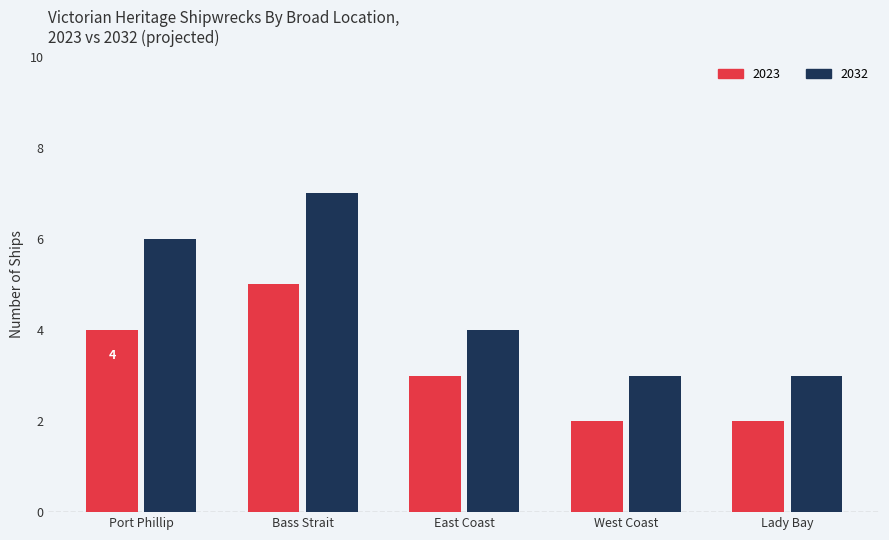

What is the difference between the maximum and minimum values in the 2032 series?

4